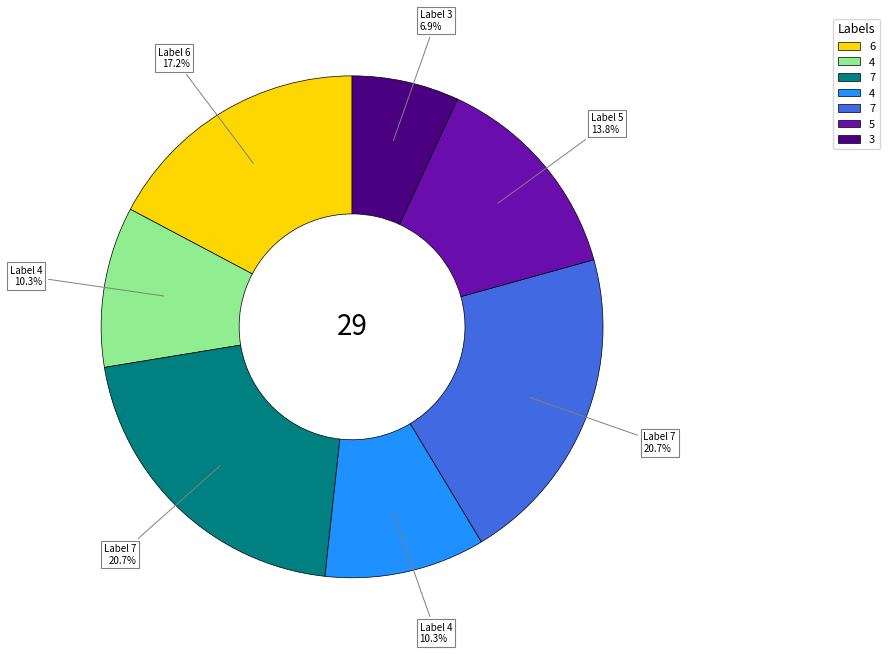

Does any single category account for the majority?

No